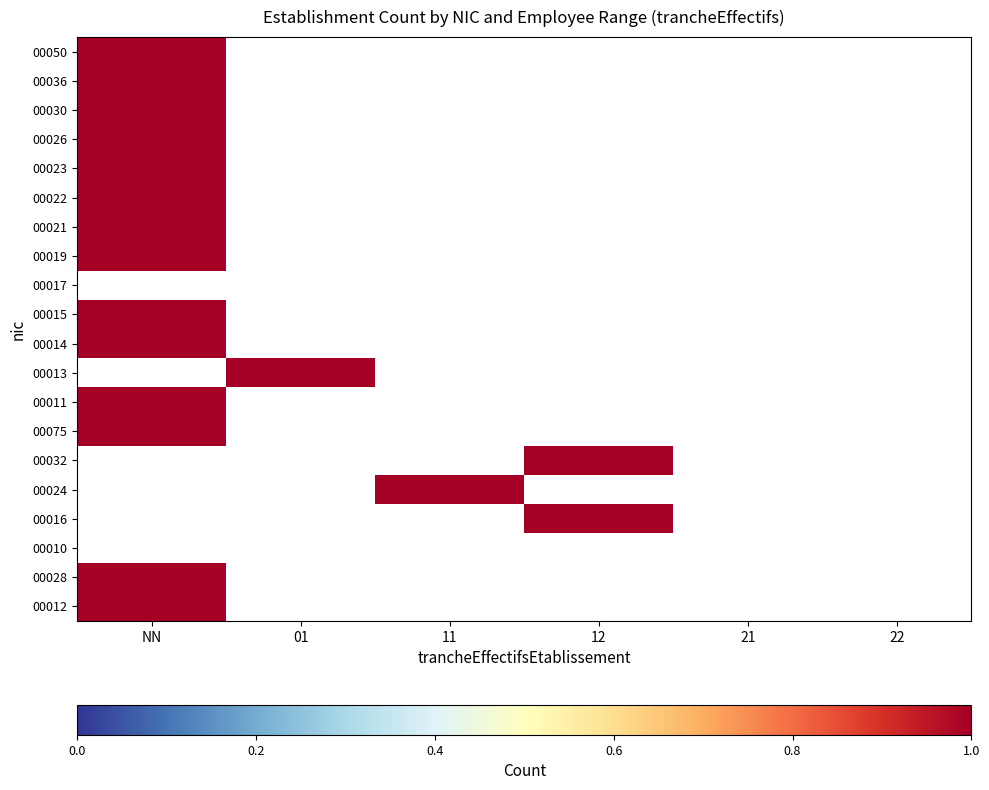

True or false: 00036 has a value of 0 at 21.

False